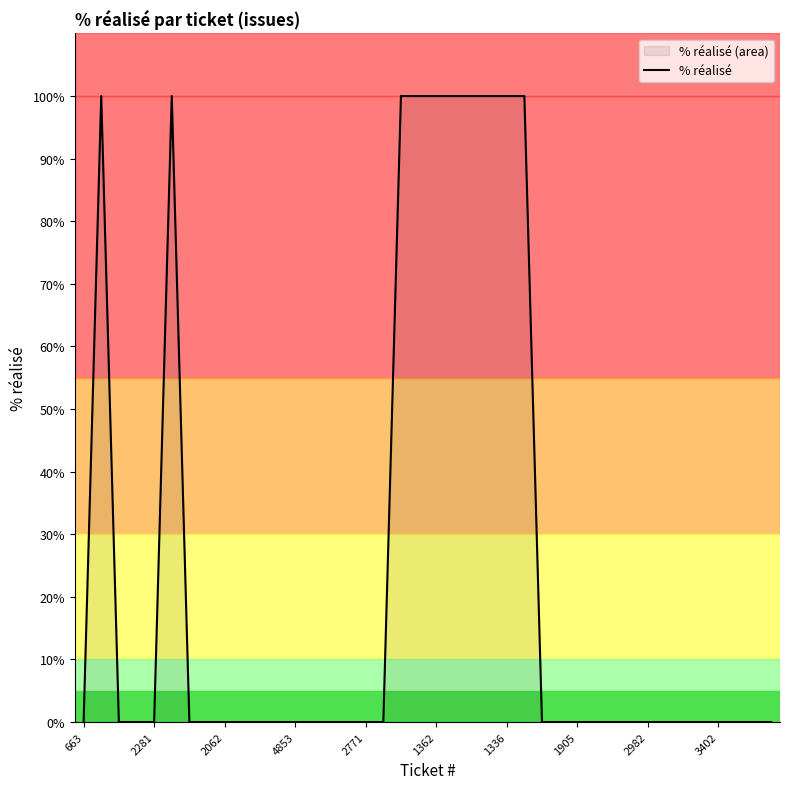

Reading right to left, transcribe all the data shown in this chart.

0	0	0	0	0	0	0	0	0	0	0	0	0	0	100	100	100	100	100	100	100	100	0	0	0	0	0	0	0	0	0	0	0	0	100	0	0	0	100	0